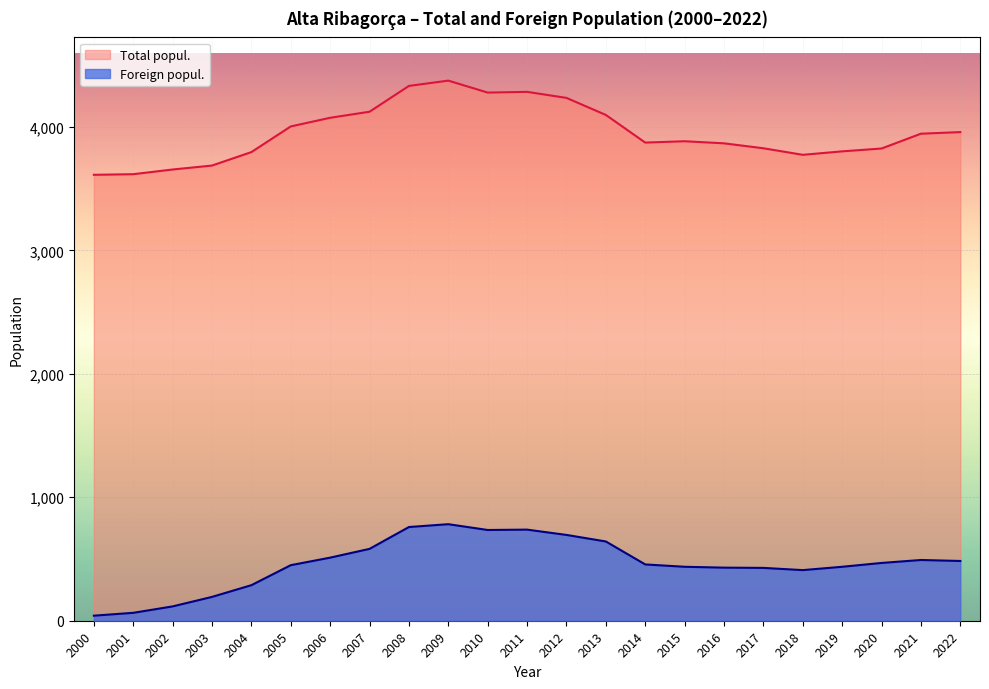

Between 2003 and 2019, which is larger?

2019